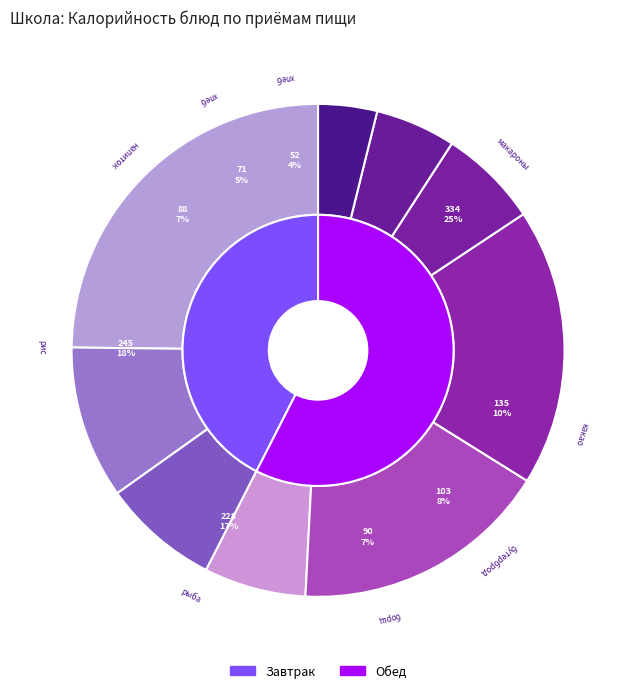

To the nearest percent, what is the average slice percentage?

11%